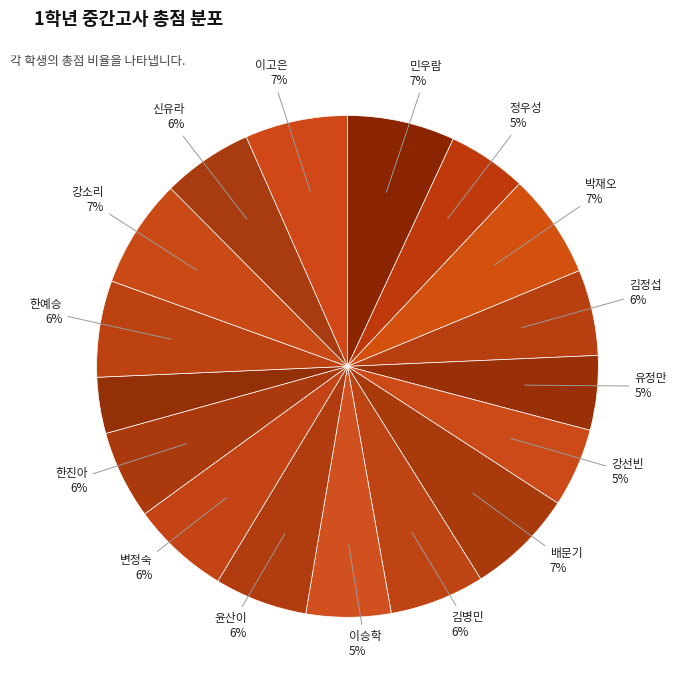

How many slices are in this pie chart?

17